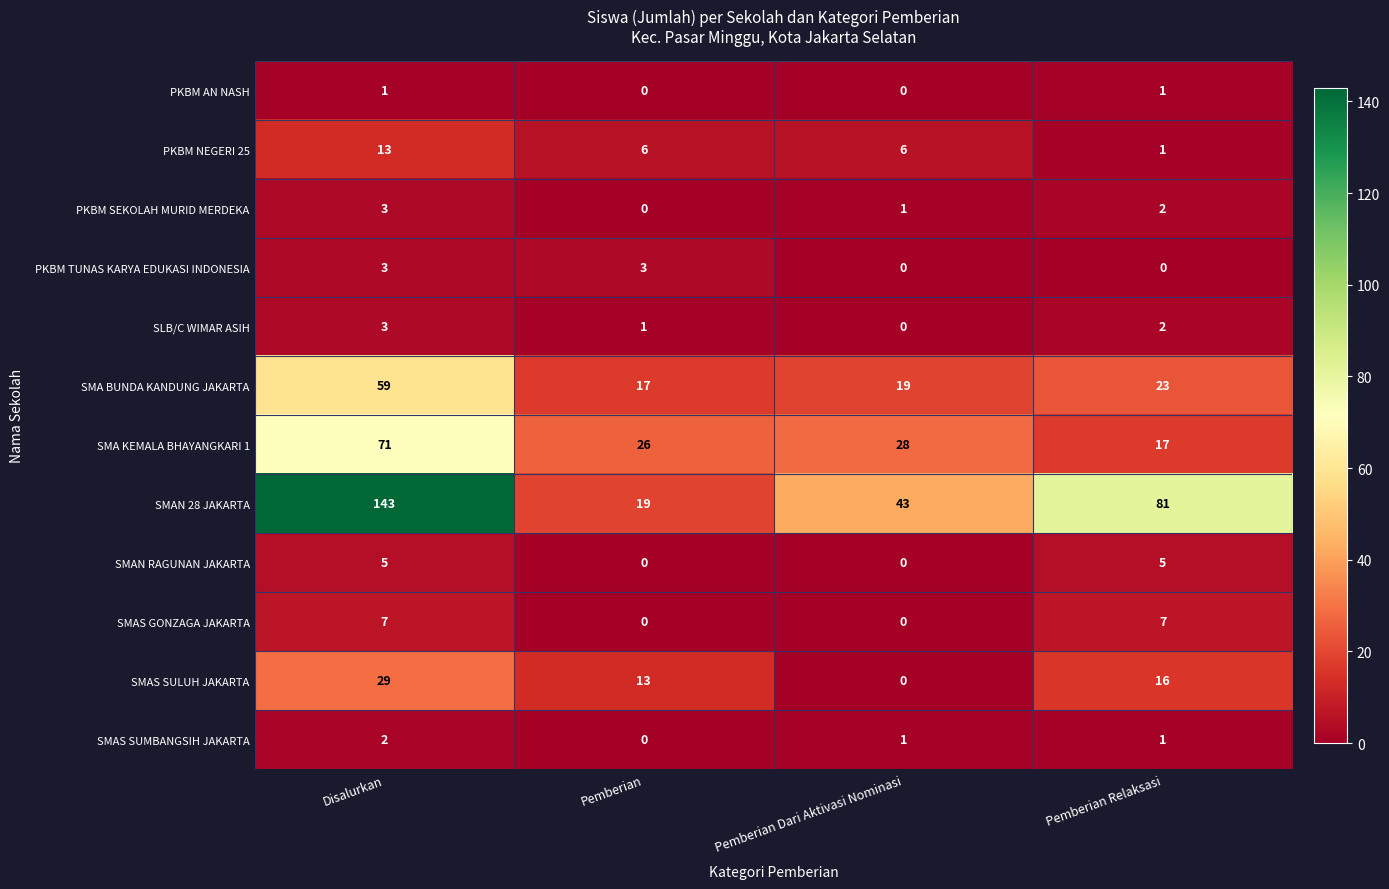

Which category has the highest value in the SLB/C WIMAR ASIH series?

Disalurkan